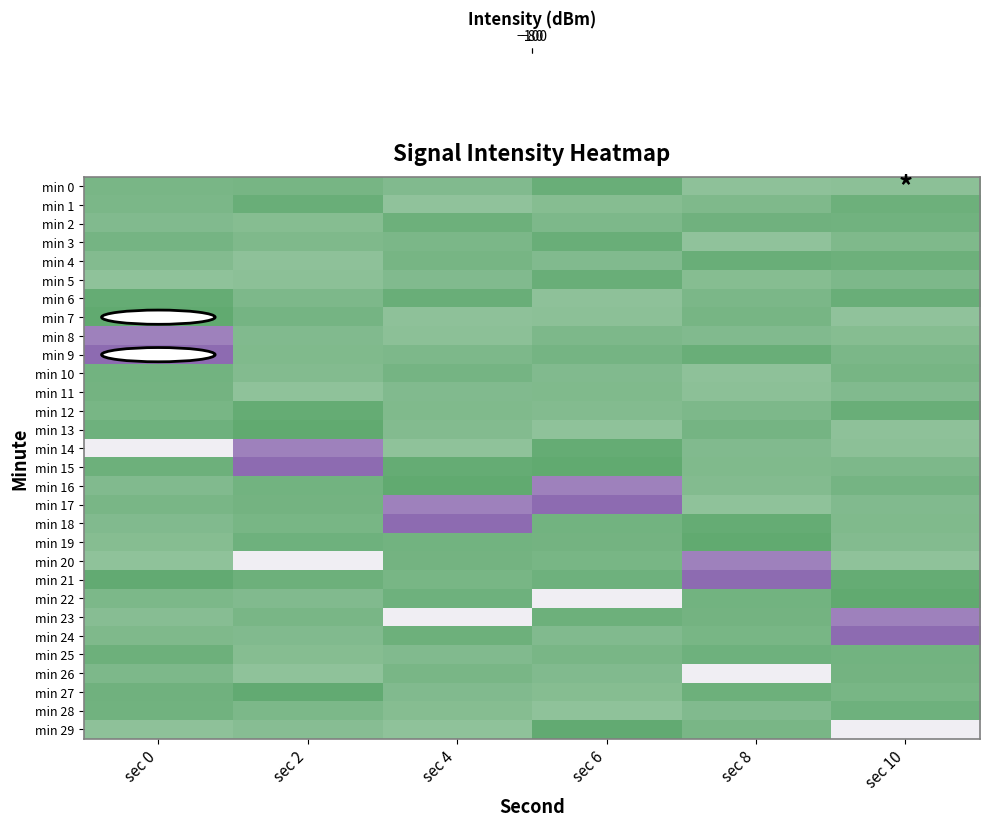

How many categories are shown in the chart?

6